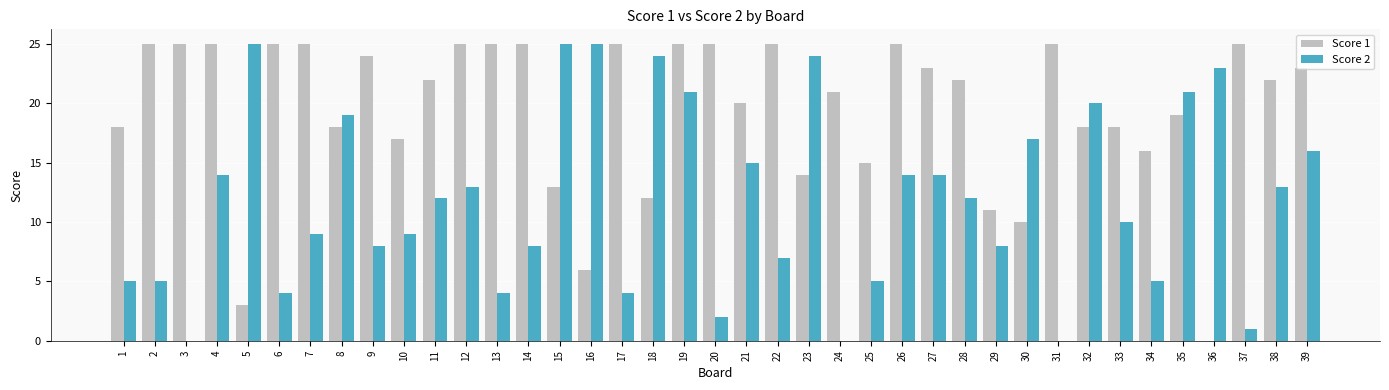

True or false: Score 1 has a value of 10 at 36.

False